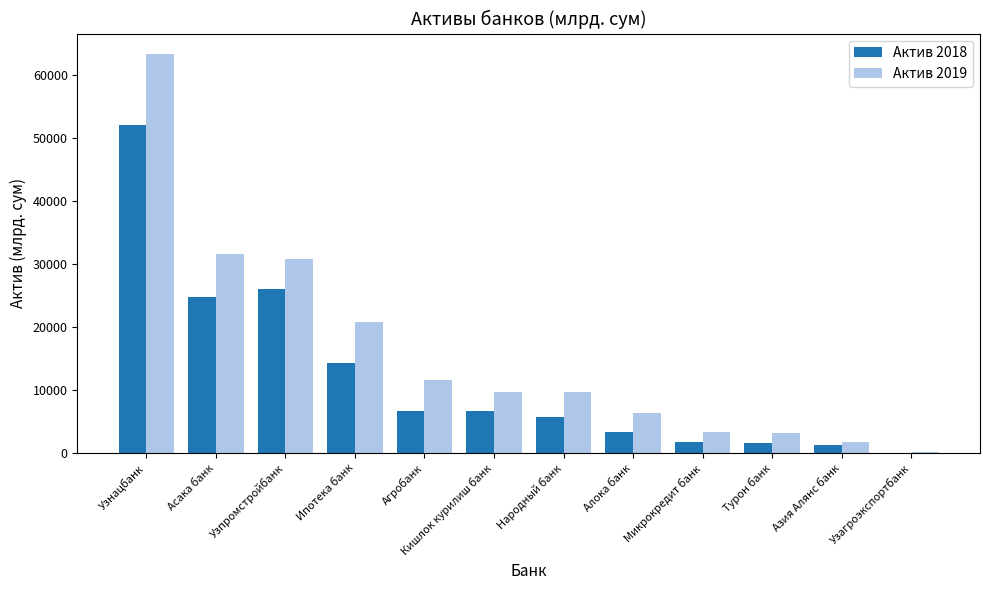

The Актив 2018 series shows 25961.4 at Узпромстройбанк. True or false?

True